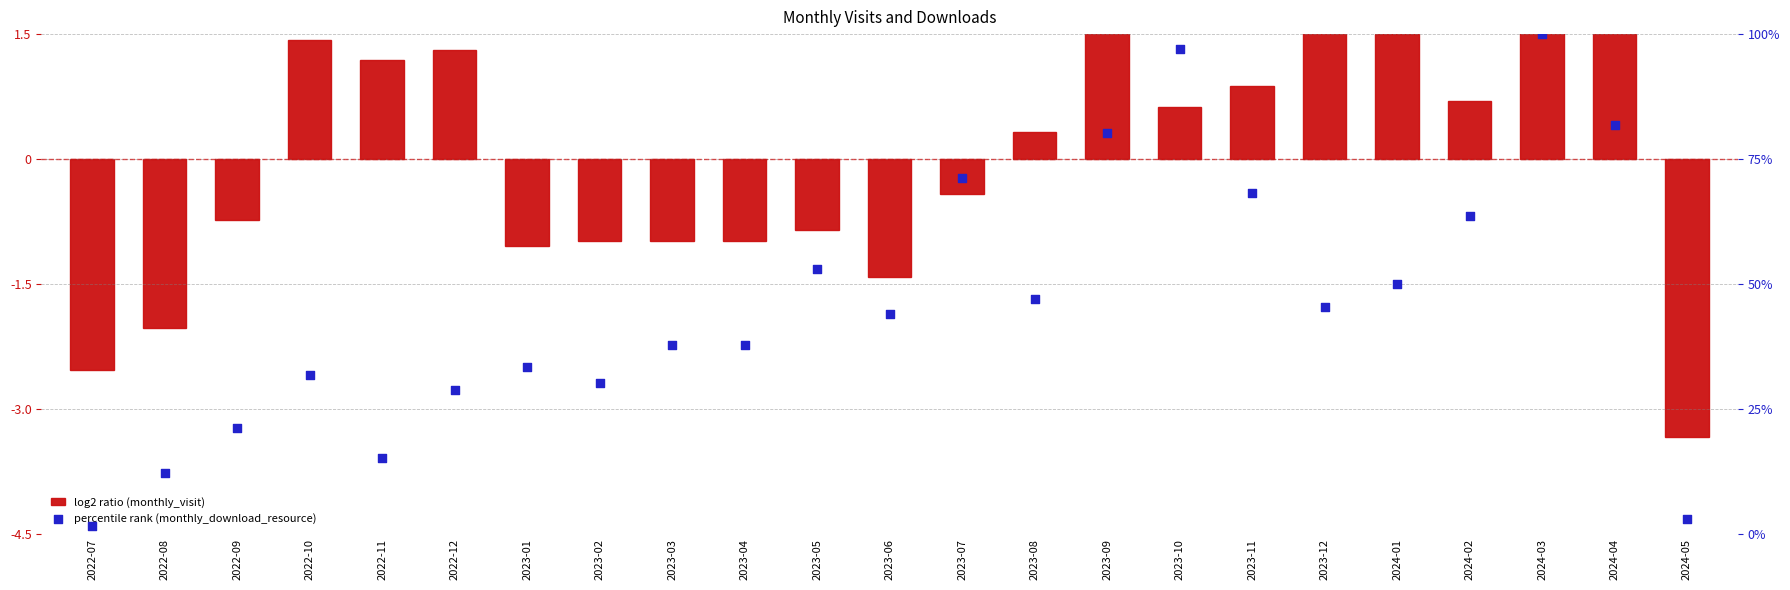

Is the value of monthly_download_resource at 2022-09 greater than the value of monthly_visit at 2023-01?

Yes